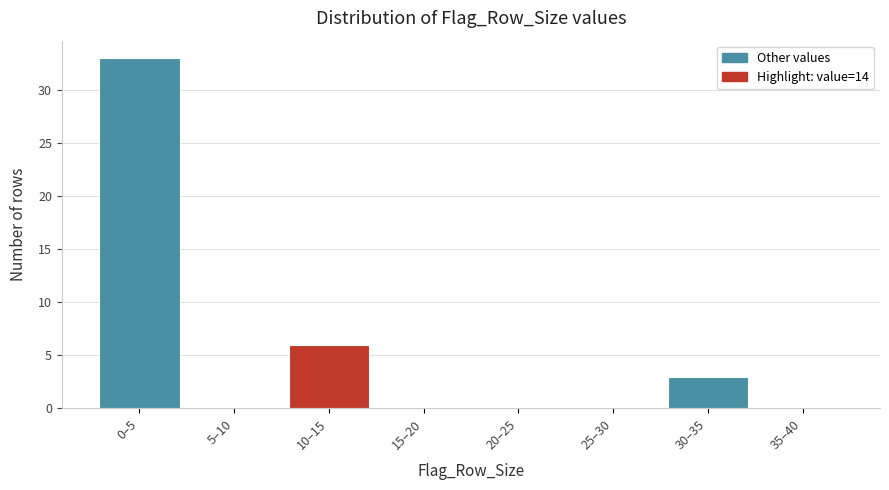

Reading left to right, list all the values displayed in this chart.

0–5=33	5–10=0	10–15=6	15–20=0	20–25=0	25–30=0	30–35=3	35–40=0